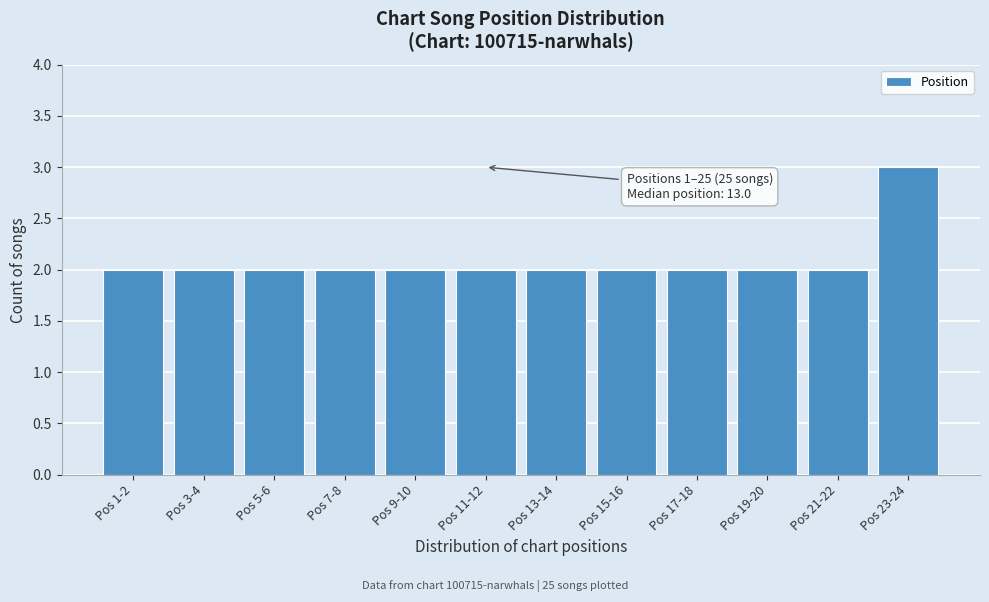

Reading left to right, transcribe all the data shown in this chart.

Pos 1-2=2	Pos 3-4=2	Pos 5-6=2	Pos 7-8=2	Pos 9-10=2	Pos 11-12=2	Pos 13-14=2	Pos 15-16=2	Pos 17-18=2	Pos 19-20=2	Pos 21-22=2	Pos 23-24=3